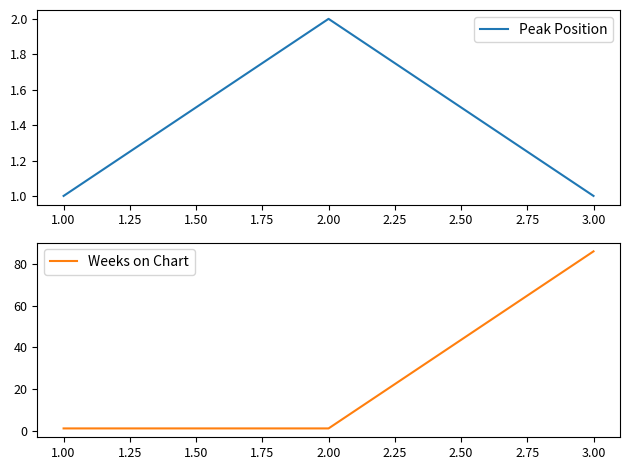

What is the difference between the maximum and minimum values in the Peak Position series?

1